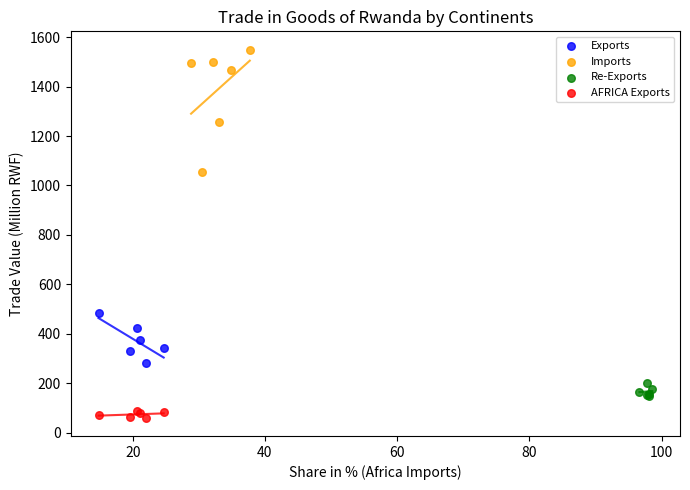

Which series contains the lowest Y value?

AFRICA Exports